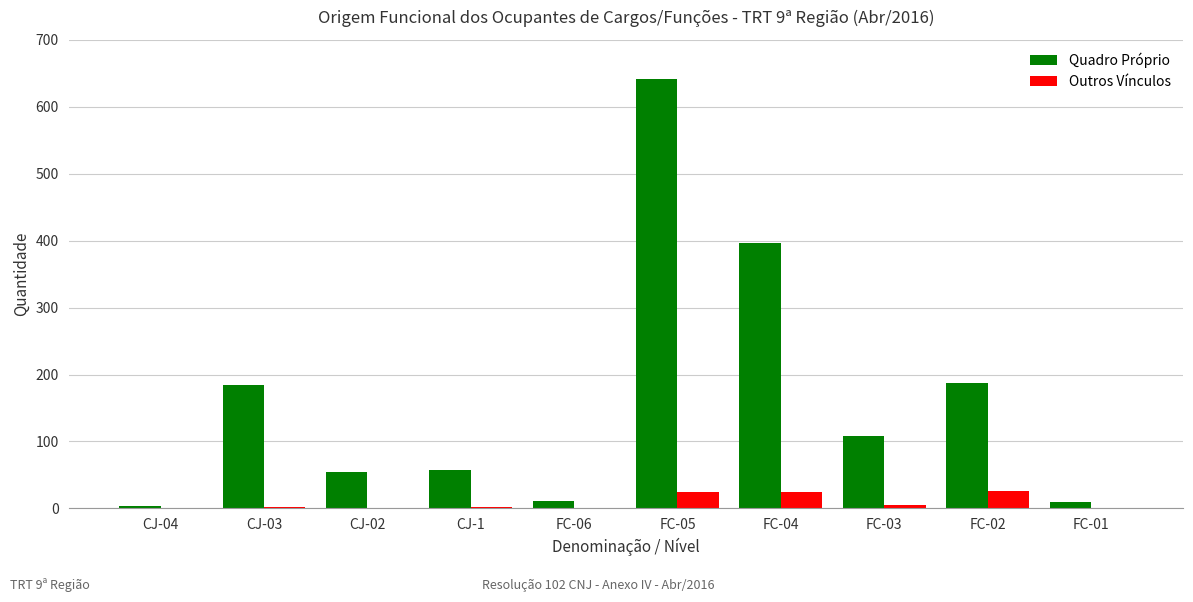

At which category is the sum across all series the highest?

FC-05